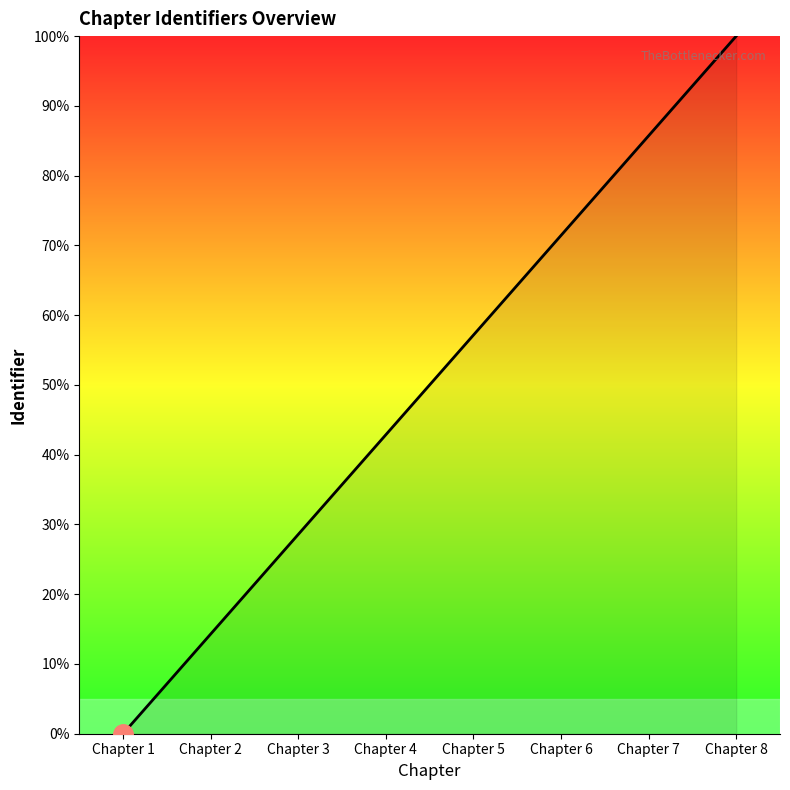

List the labels in order of value, largest first.

Chapter 8, Chapter 7, Chapter 6, Chapter 5, Chapter 4, Chapter 3, Chapter 2, Chapter 1